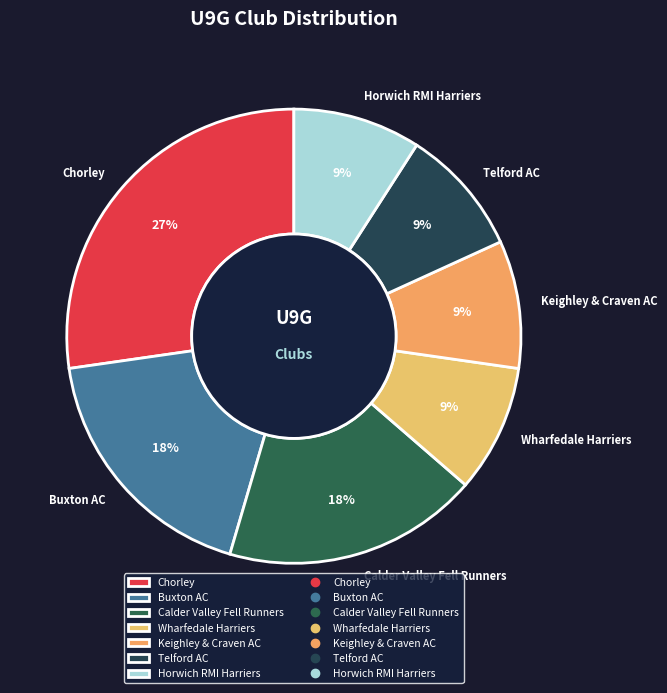

Is it true that Telford AC is 1% of the pie?

False